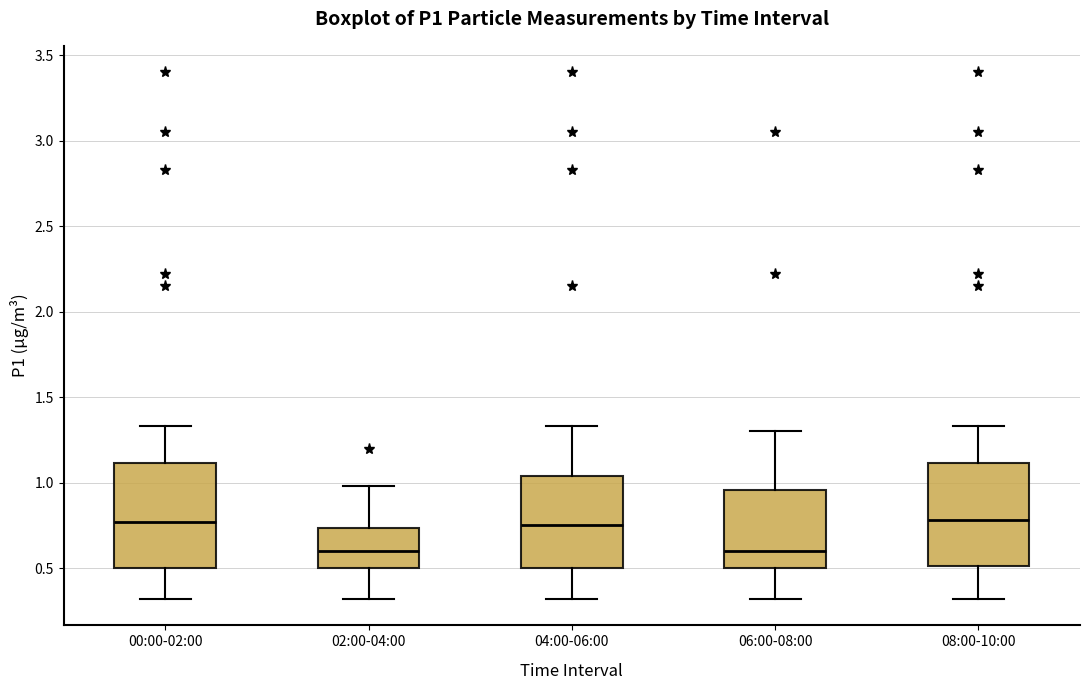

Reading left to right, transcribe this box plot: for each box, give where its median line is, the range the box spans, and where its two whiskers end, as read against the y-axis. The values are not printed on the chart, so give them approximately, as read against the axis.

00:00-02:00: median 0.75, box 0.50 to 1.10, whiskers 0.30 to 1.35
02:00-04:00: median 0.60, box 0.50 to 0.75, whiskers 0.30 to 1.00
04:00-06:00: median 0.75, box 0.50 to 1.05, whiskers 0.30 to 1.35
06:00-08:00: median 0.60, box 0.50 to 0.95, whiskers 0.30 to 1.30
08:00-10:00: median 0.80, box 0.50 to 1.10, whiskers 0.30 to 1.35